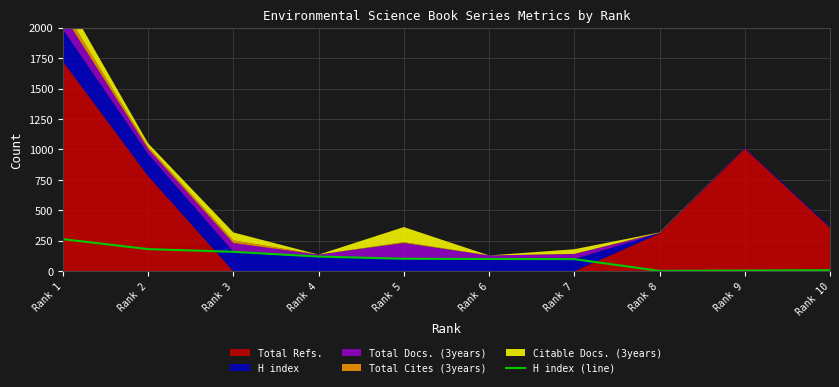

How many data points are less than 103?

5